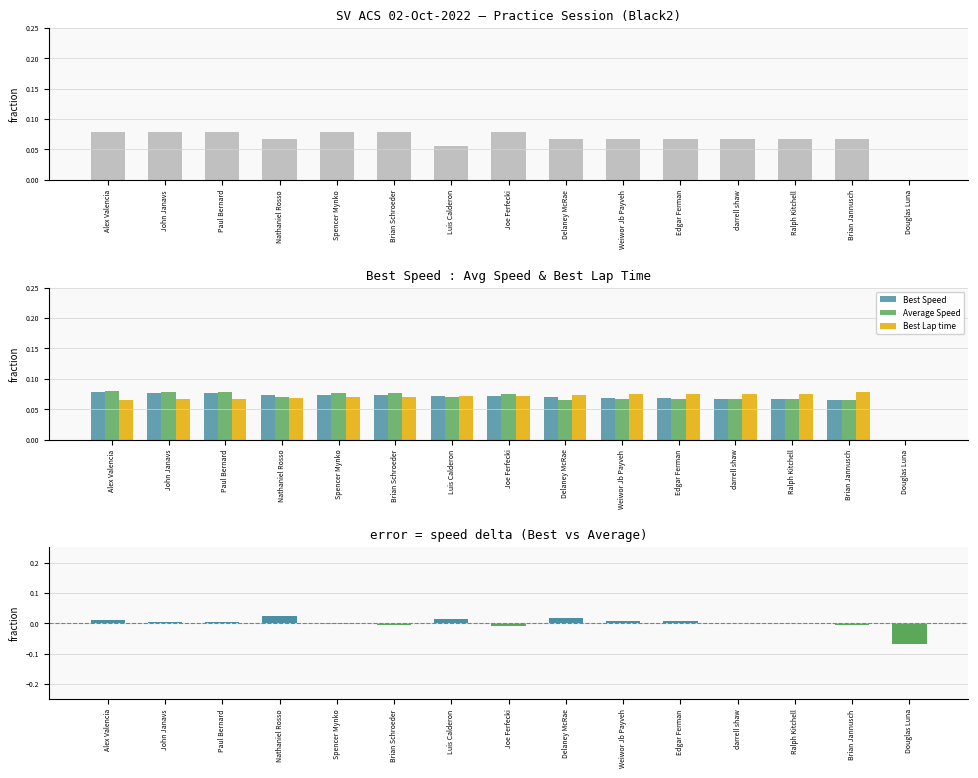

What is the label of the 12th bar from the left?

darrell shaw